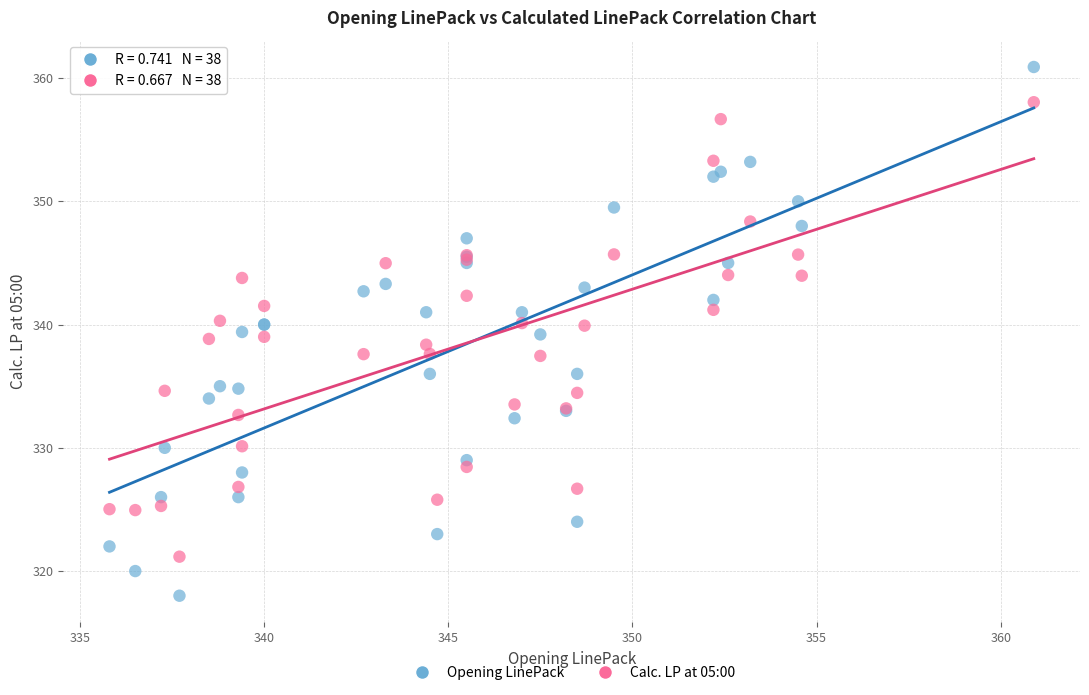

Which series contains the lowest Y value?

Opening LinePack